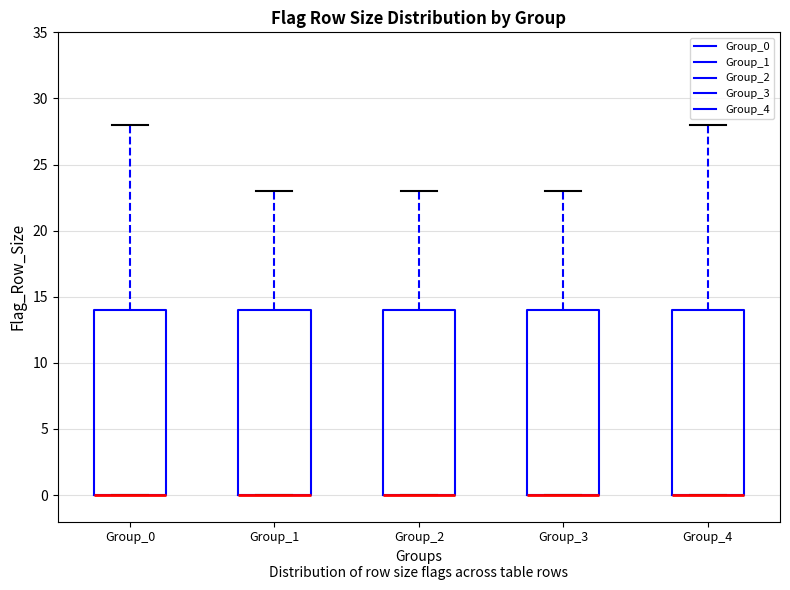

Reading left to right, read every box against the y-axis: the position of its median line, the range the box covers, and the ends of its whiskers. The values are not printed on the chart, so give them approximately, as read against the axis.

Group_0: median 0 (drawn on the box's lower edge), box 0 to 14, whiskers 0 to 28
Group_1: median 0 (drawn on the box's lower edge), box 0 to 14, whiskers 0 to 23
Group_2: median 0 (drawn on the box's lower edge), box 0 to 14, whiskers 0 to 23
Group_3: median 0 (drawn on the box's lower edge), box 0 to 14, whiskers 0 to 23
Group_4: median 0 (drawn on the box's lower edge), box 0 to 14, whiskers 0 to 28